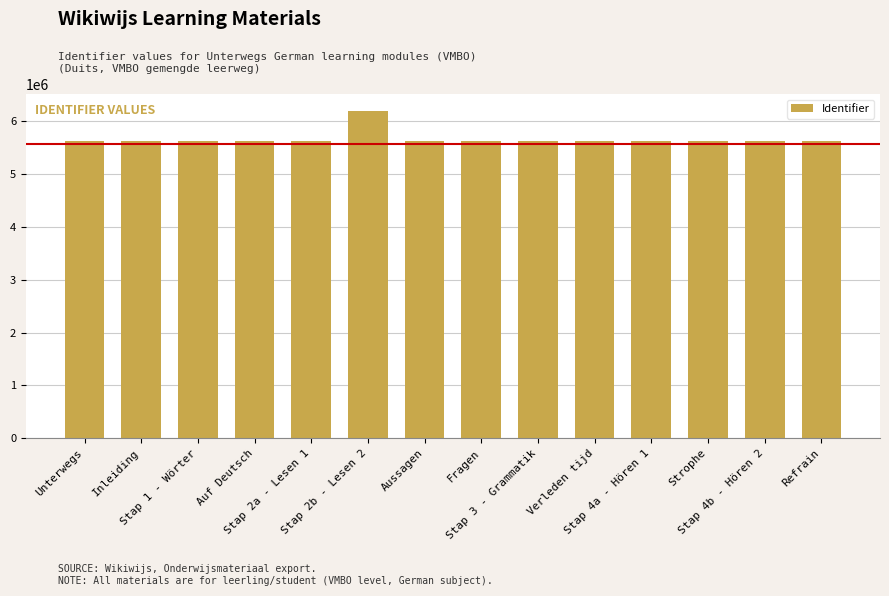

How many bars are there in total?

14